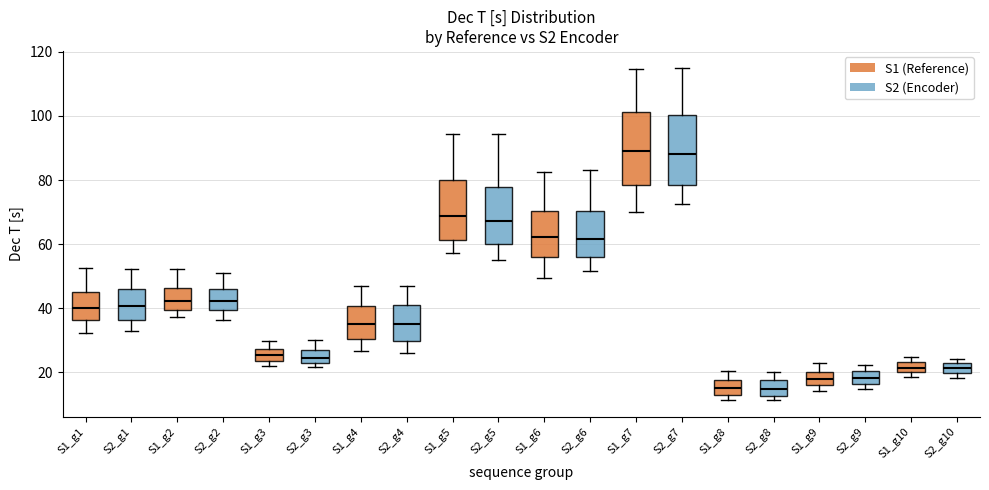

Reading left to right, read every box against the y-axis: the position of its median line, the range the box covers, and the ends of its whiskers. The values are not printed on the chart, so give them approximately, as read against the axis.

S1_g1: median 40, box 36 to 46, whiskers 32 to 52
S2_g1: median 40, box 36 to 46, whiskers 32 to 52
S1_g2: median 42, box 40 to 46, whiskers 38 to 52
S2_g2: median 42, box 40 to 46, whiskers 36 to 50
S1_g3: median 26, box 24 to 28, whiskers 22 to 30
S2_g3: median 24, box 22 to 26, whiskers 22 (just below the box's lower edge) to 30
S1_g4: median 36, box 30 to 40, whiskers 26 to 46
S2_g4: median 36, box 30 to 40, whiskers 26 to 48
S1_g5: median 68, box 62 to 80, whiskers 58 to 94
S2_g5: median 68, box 60 to 78, whiskers 54 to 94
S1_g6: median 62, box 56 to 70, whiskers 50 to 82
S2_g6: median 62, box 56 to 70, whiskers 52 to 84
S1_g7: median 88, box 78 to 102, whiskers 70 to 114
S2_g7: median 88, box 78 to 100, whiskers 72 to 116
S1_g8: median 16, box 12 to 18, whiskers 12 (just below the box's lower edge) to 20
S2_g8: median 14, box 12 to 18, whiskers 12 (just below the box's lower edge) to 20
S1_g9: median 18, box 16 to 20, whiskers 14 to 22
S2_g9: median 18, box 16 to 20, whiskers 14 to 22
S1_g10: median 22, box 20 to 24, whiskers 18 to 24 (above the box's upper edge)
S2_g10: median 22 (inside the box), box 20 to 22, whiskers 18 to 24